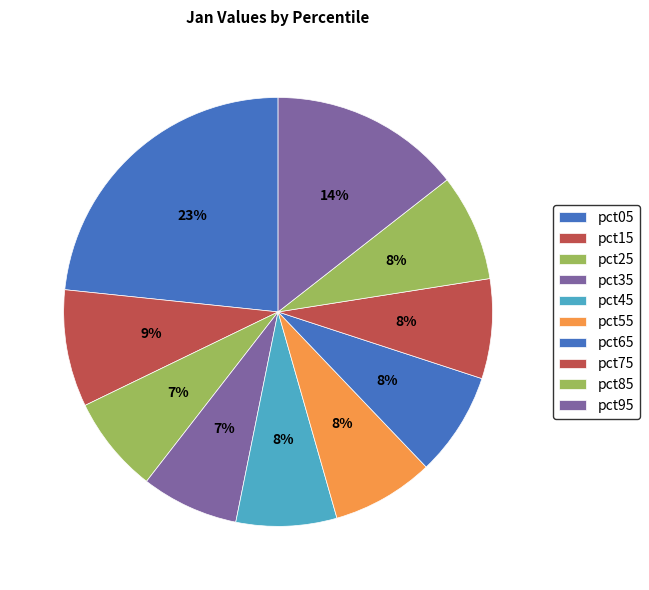

What is the largest slice in the pie chart?

pct05